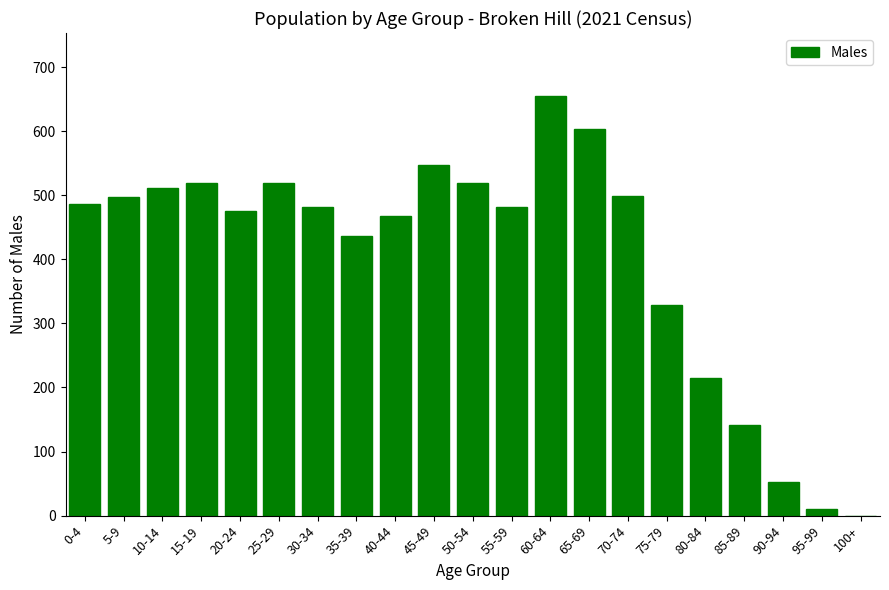

Are the bars horizontal?

No